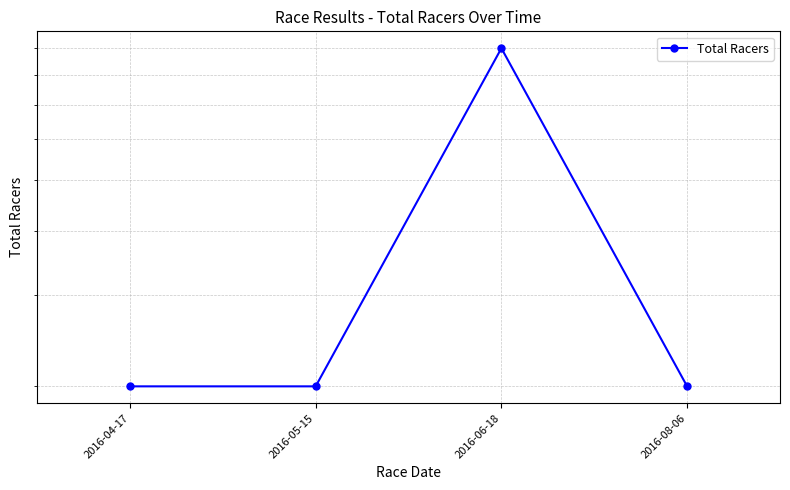

Is this an area chart (filled region under the line)?

No